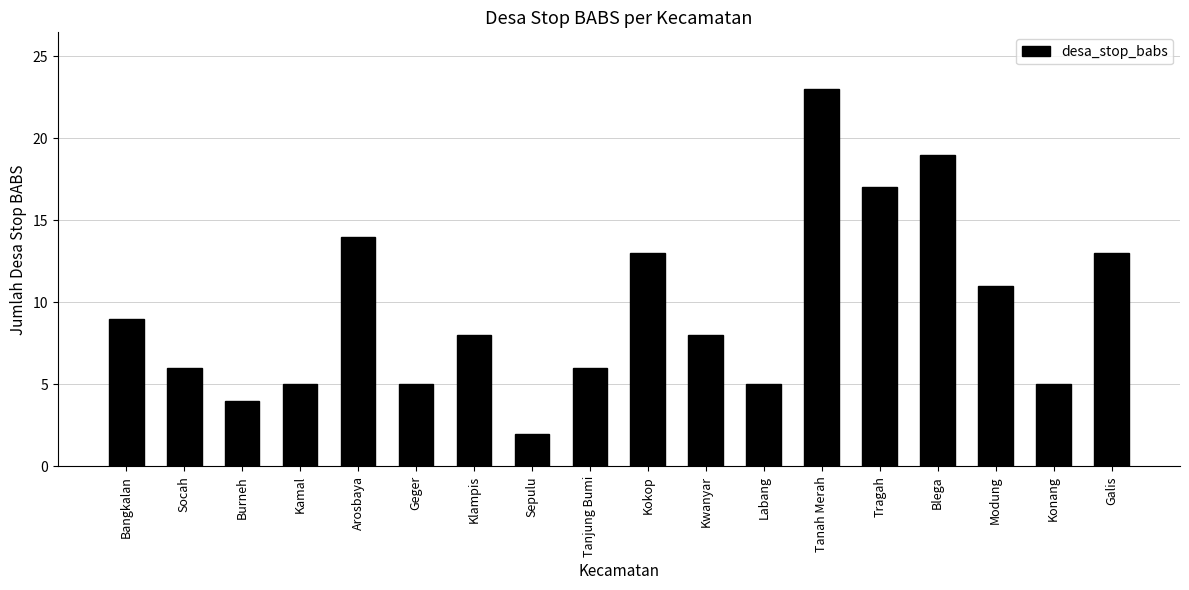

What is the ratio of the value at Tanjung Bumi to the value at Burneh?

1.5